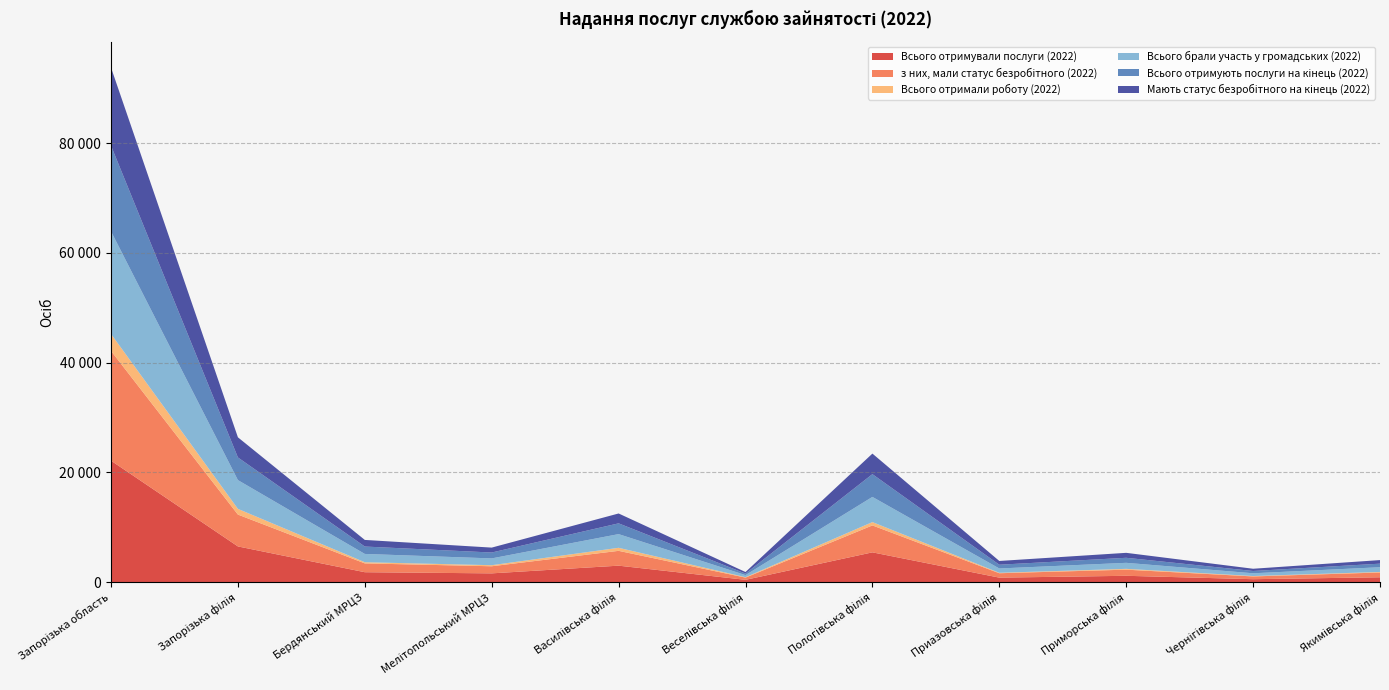

Reading left to right, extract all data points from this chart.

Всього отримували послуги (2022): Запорізька область=22131	Запорізька філія=6504	Бердянський МРЦЗ=1806	Мелітопольський МРЦЗ=1596	Василівська філія=2998	Веселівська філія=417	Пологівська філія=5426	Приазовська філія=817	Приморська філія=1152	Чернігівська філія=533	Якимівська філія=882
з них, мали статус безробітного (2022): Запорізька область=20001	Запорізька філія=5802	Бердянський МРЦЗ=1606	Мелітопольський МРЦЗ=1292	Василівська філія=2701	Веселівська філія=404	Пологівська філія=4904	Приазовська філія=802	Приморська філія=1116	Чернігівська філія=503	Якимівська філія=871
Всього отримали роботу (2022): Запорізька область=3086	Запорізька філія=1040	Бердянський МРЦЗ=212	Мелітопольський МРЦЗ=195	Василівська філія=553	Веселівська філія=78	Пологівська філія=608	Приазовська філія=80	Приморська філія=148	Чернігівська філія=72	Якимівська філія=100
Всього брали участь у громадських (2022): Запорізька область=18700	Запорізька філія=5240	Бердянський МРЦЗ=1512	Мелітопольський МРЦЗ=1238	Василівська філія=2495	Веселівська філія=380	Пологівська філія=4589	Приазовська філія=785	Приморська філія=1099	Чернігівська філія=503	Якимівська філія=859
Всього отримують послуги на кінець (2022): Запорізька область=15614	Запорізька філія=4131	Бердянський МРЦЗ=1347	Мелітопольський МРЦЗ=1073	Василівська філія=1963	Веселівська філія=279	Пологівська філія=4149	Приазовська філія=686	Приморська філія=917	Чернігівська філія=417	Якимівська філія=652
Мають статус безробітного на кінець (2022): Запорізька область=14233	Запорізька філія=3670	Бердянський МРЦЗ=1204	Мелітопольський МРЦЗ=895	Василівська філія=1797	Веселівська філія=278	Пологівська філія=3744	Приазовська філія=684	Приморська філія=903	Чернігівська філія=408	Якимівська філія=650